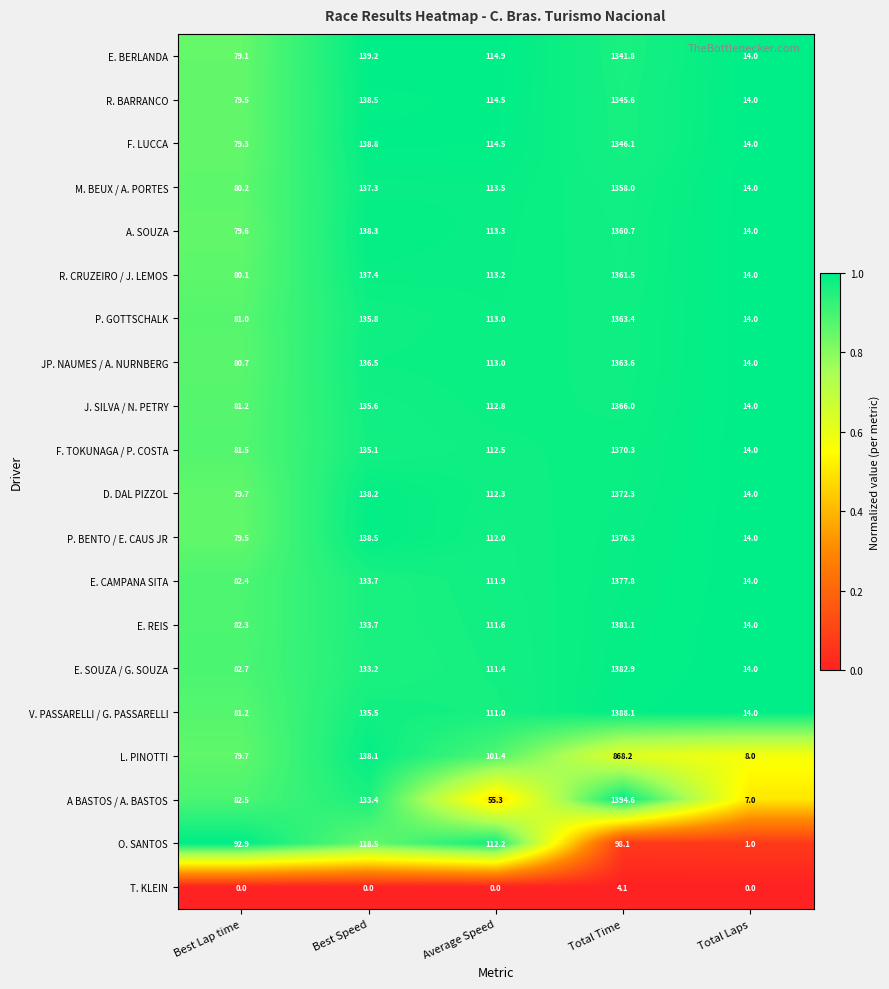

At which label is A. SOUZA closest to 687?

Best Speed